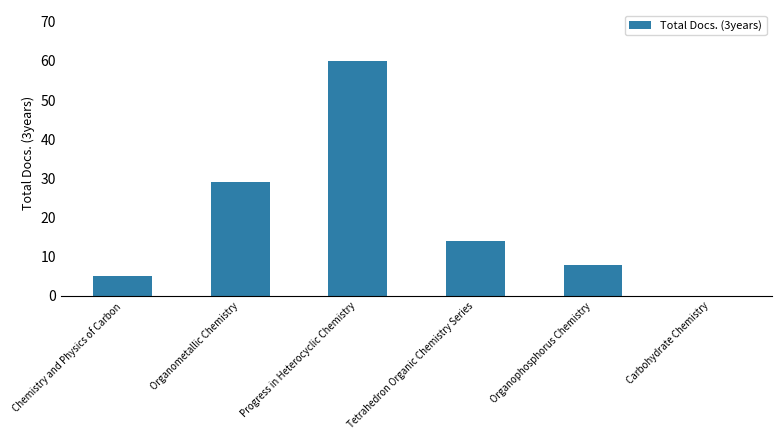

At which label is the value closest to 30?

Organometallic Chemistry